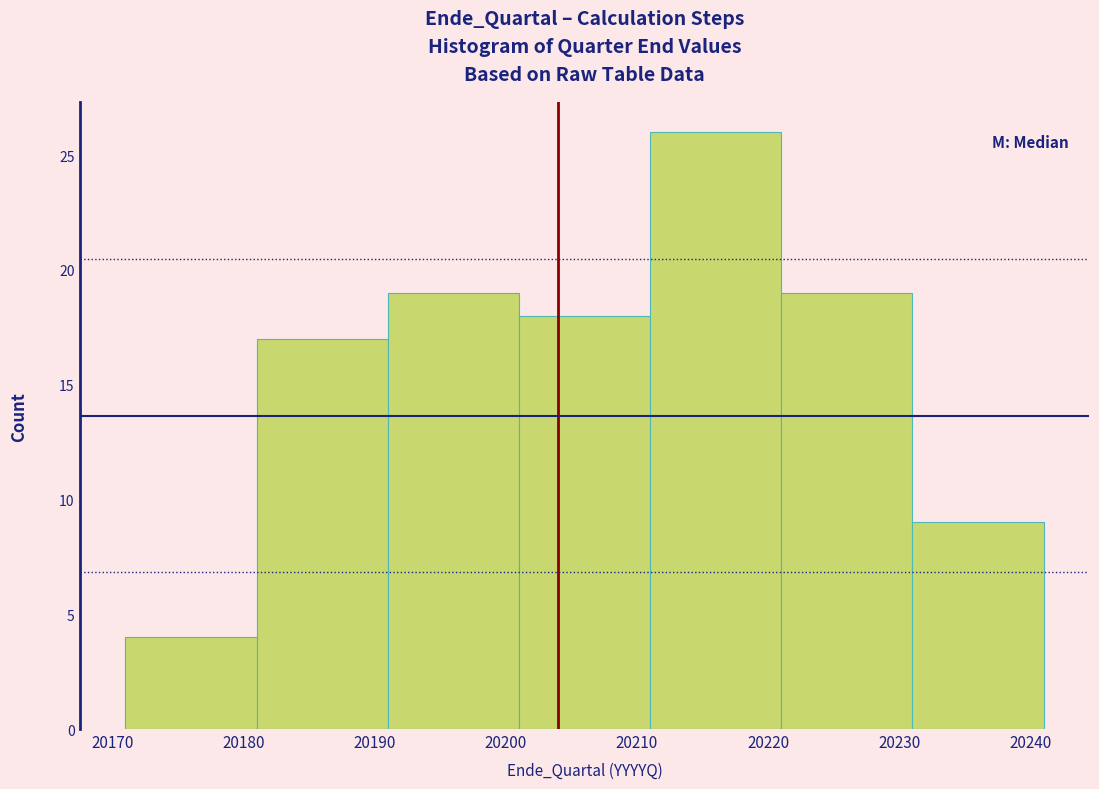

Reading left to right, transcribe this chart: for each bar, give the range it covers on the x-axis and its height. The values are not printed on the chart, so give them approximately, as read against the axis.

20171 to 20181: 4
20181 to 20191: 17
20191 to 20201: 19
20201 to 20211: 18
20211 to 20221: 26
20221 to 20231: 19
20231 to 20241: 9